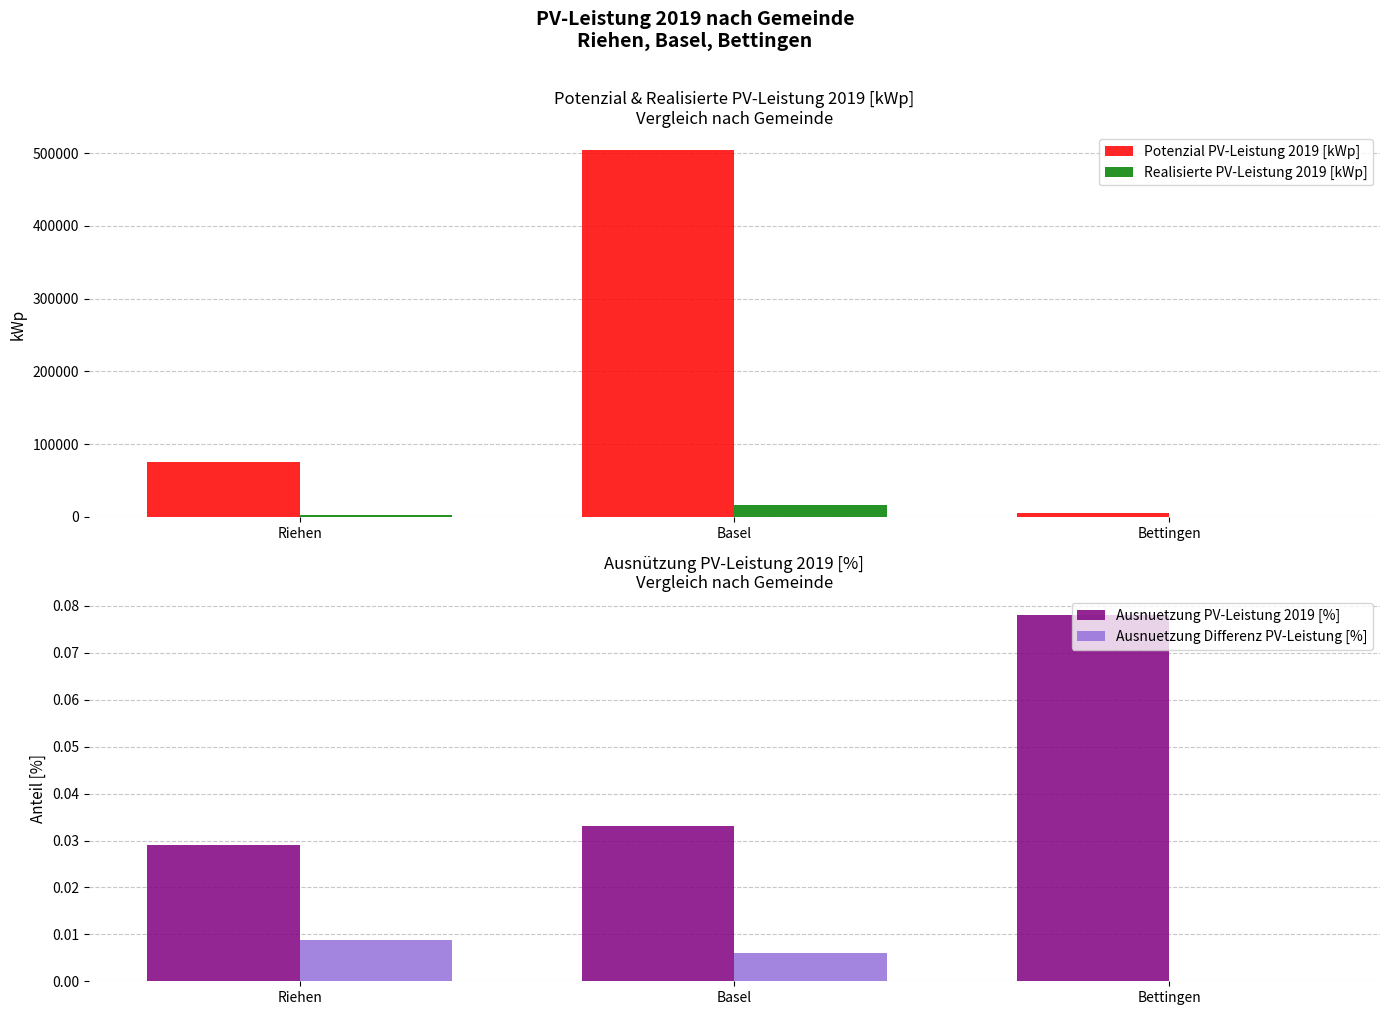

Is the value of Ausnuetzung Differenz PV-Leistung [%] at Riehen greater than the value of Realisierte PV-Leistung 2019 [kWp] at Basel?

No